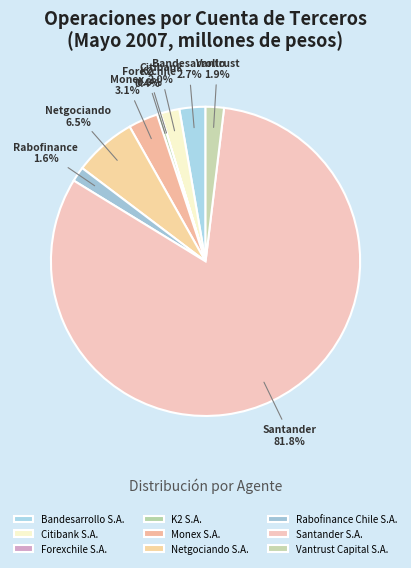

What is the total percentage of Vantrust Capital S.A. and Bandesarrollo S.A.?

4.6%